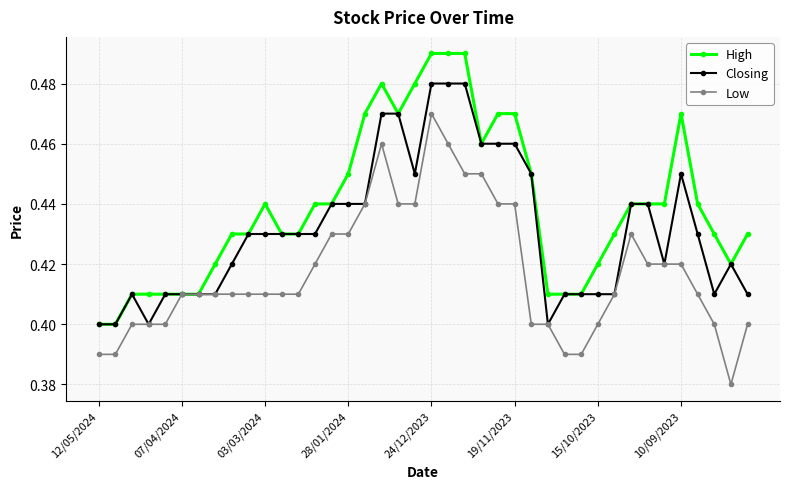

Rank the series by their maximum value, from highest to lowest.

High, Closing, Low